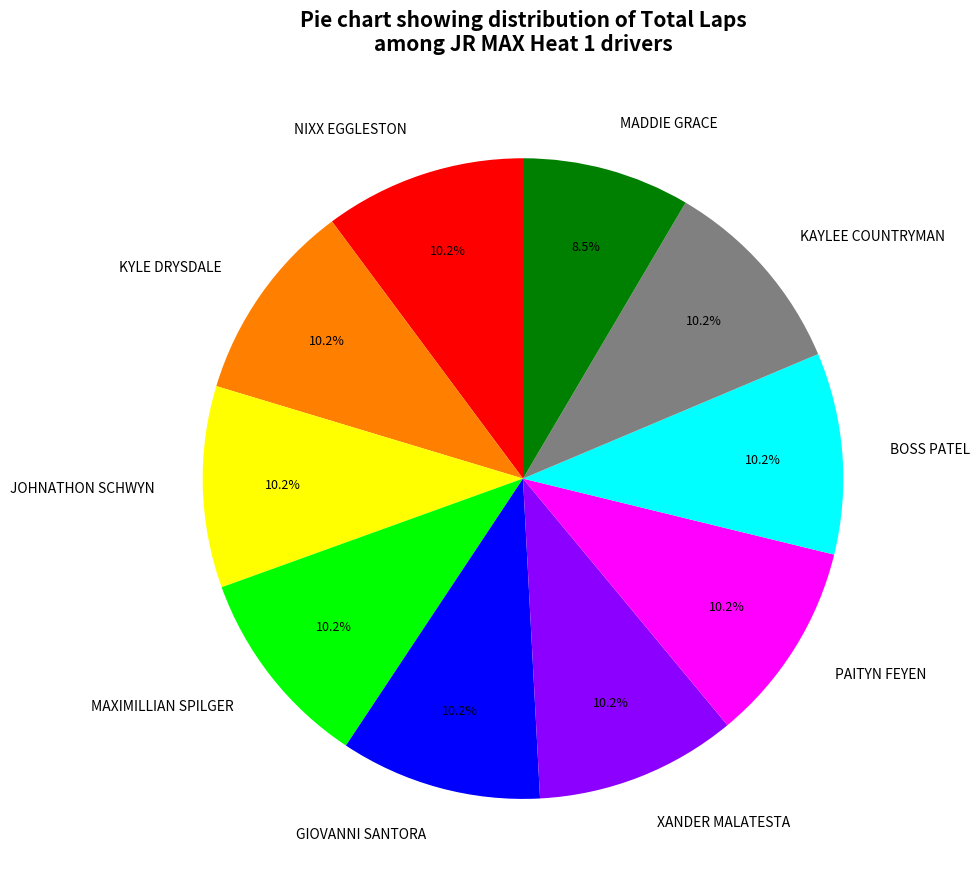

How many segments does this pie chart have?

10